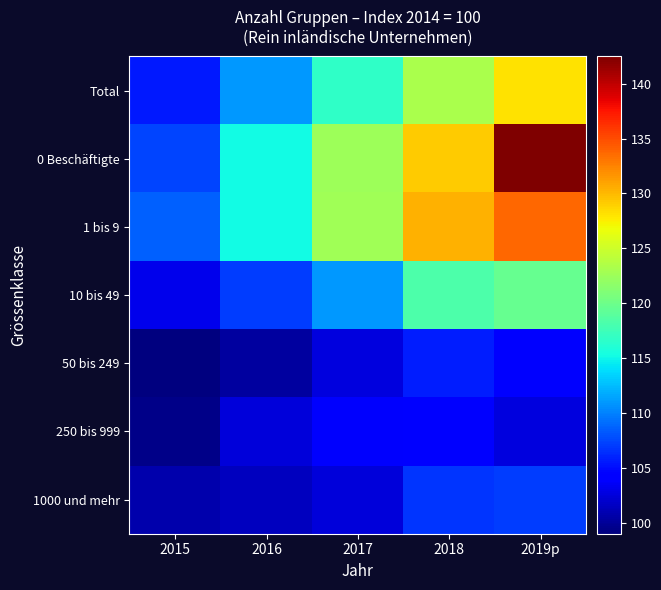

Reading left to right, transcribe all the data shown in this chart.

Total: 2015=105.5	2016=111.0	2017=116.8	2018=123.2	2019p=128.1
0 Beschäftigte: 2015=107.5	2016=115.3	2017=122.5	2018=129.2	2019p=142.5
1 bis 9: 2015=108.7	2016=115.2	2017=122.7	2018=130.3	2019p=133.7
10 bis 49: 2015=103.2	2016=107.0	2017=111.0	2018=118.2	2019p=119.7
50 bis 249: 2015=99.0	2016=100.3	2017=102.7	2018=105.8	2019p=104.3
250 bis 999: 2015=99.4	2016=102.5	2017=103.8	2018=104.4	2019p=102.6
1000 und mehr: 2015=100.7	2016=101.5	2017=102.6	2018=106.7	2019p=107.0